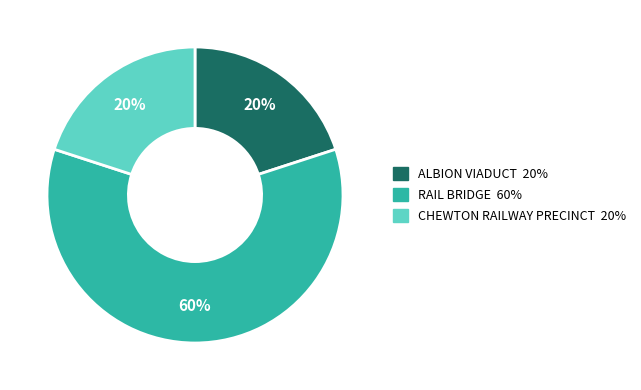

Is the sum of ALBION VIADUCT and RAIL BRIDGE greater than half?

Yes